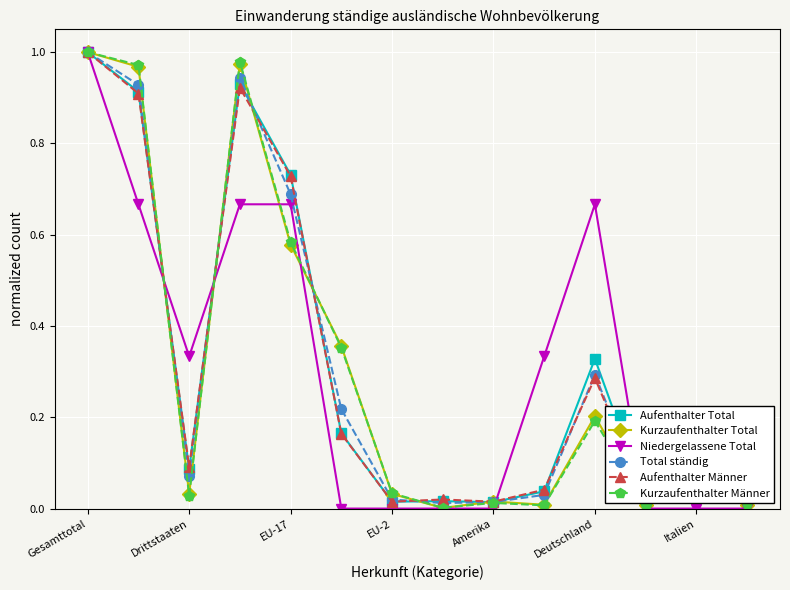

True or false: Aufenthalter Männer has more than 1 points higher than both neighbors.

True